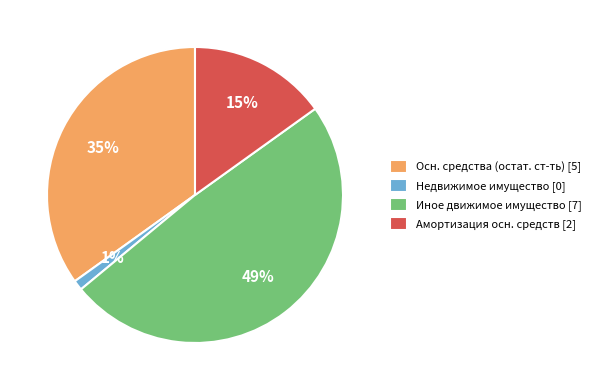

Count the number of slices in the pie.

4